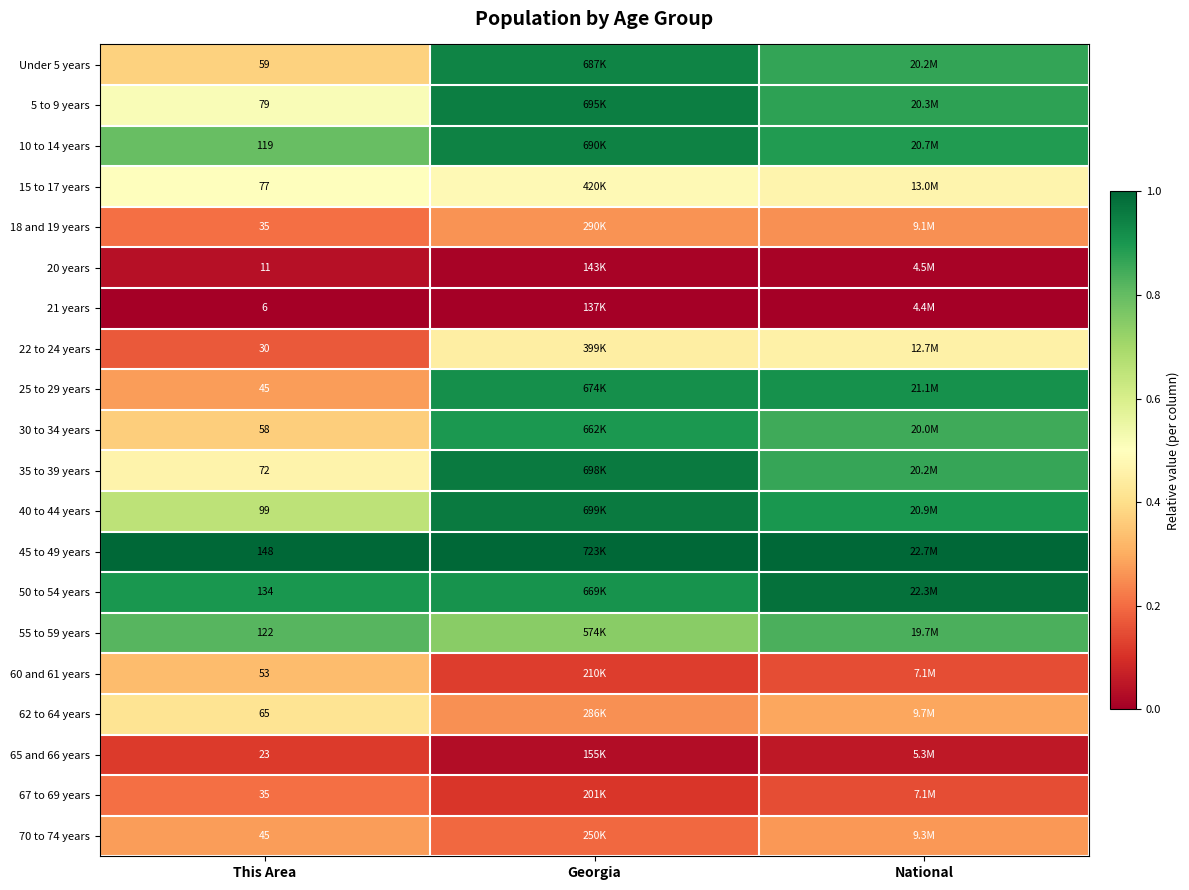

At which label does 18 and 19 years reach its minimum?

This Area